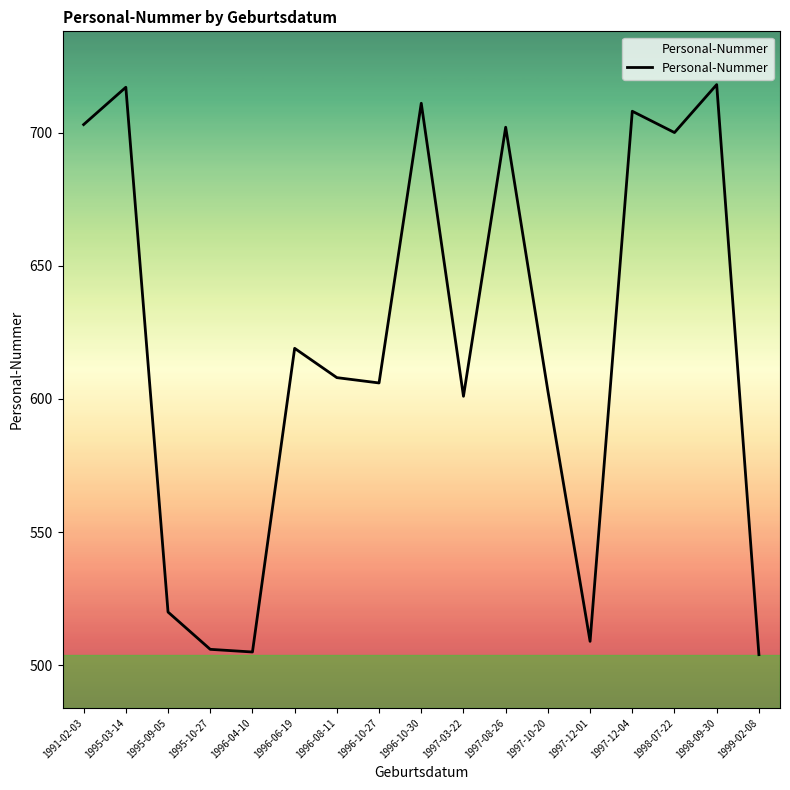

The chart shows a value of 606 at 1996-10-27. True or false?

True